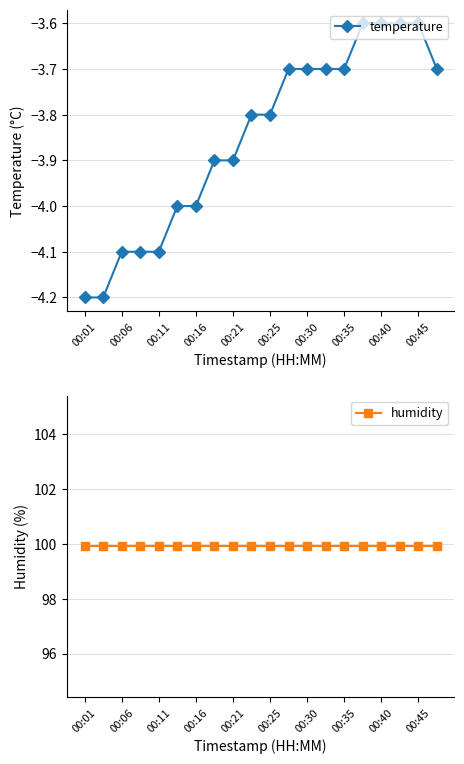

Reading left to right, what are all the values shown in this chart?

temperature: -4.2	-4.2	-4.1	-4.1	-4.1	-4.0	-4.0	-3.9	-3.9	-3.8	-3.8	-3.7	-3.7	-3.7	-3.7	-3.6	-3.6	-3.6	-3.6	-3.7
humidity: 99.9	99.9	99.9	99.9	99.9	99.9	99.9	99.9	99.9	99.9	99.9	99.9	99.9	99.9	99.9	99.9	99.9	99.9	99.9	99.9